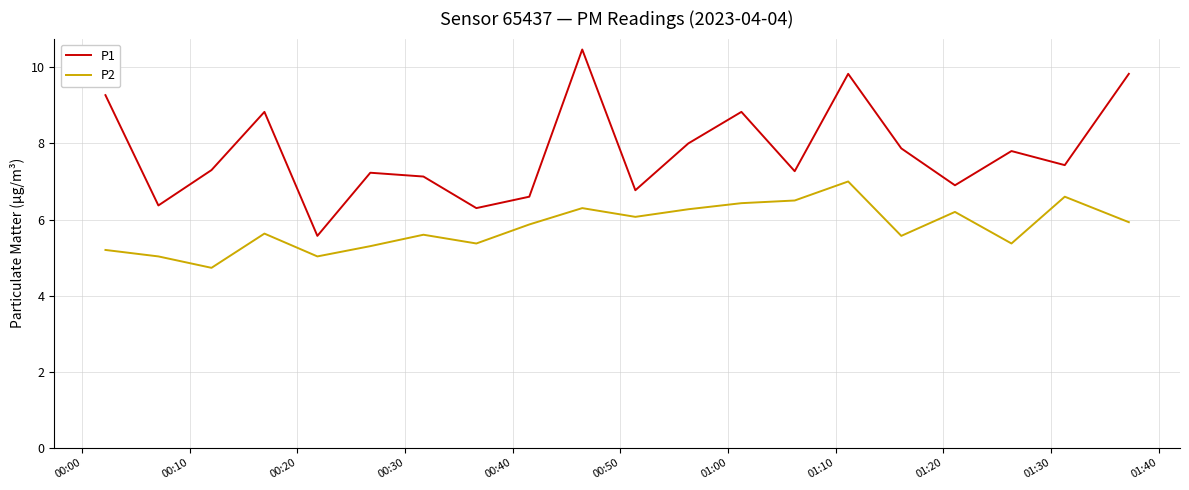

Rank the series by their average value, from highest to lowest.

P1, P2